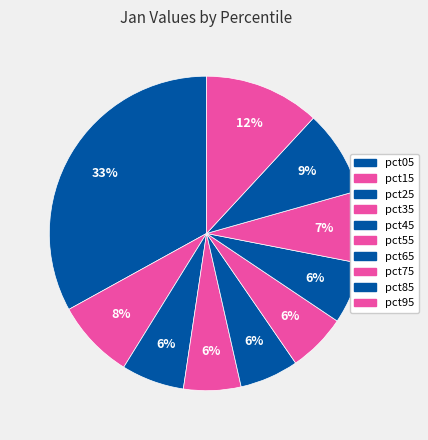

Which slice is the largest?

pct05